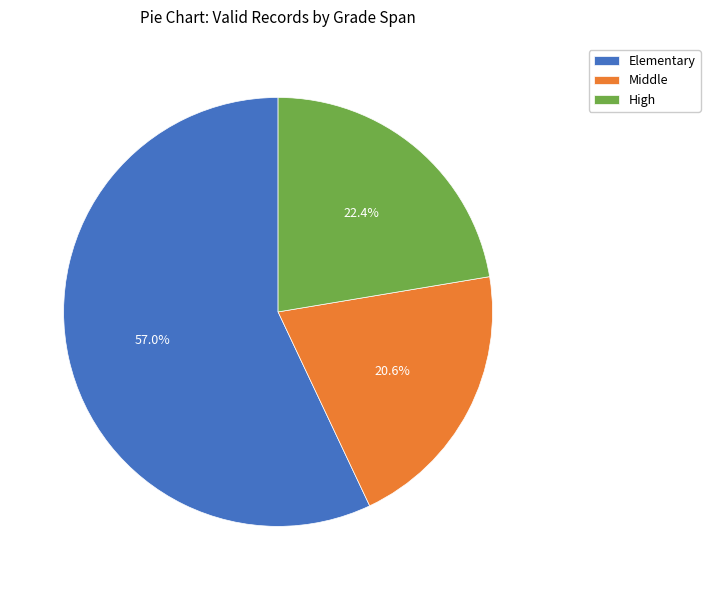

Which category accounts for the majority?

Elementary